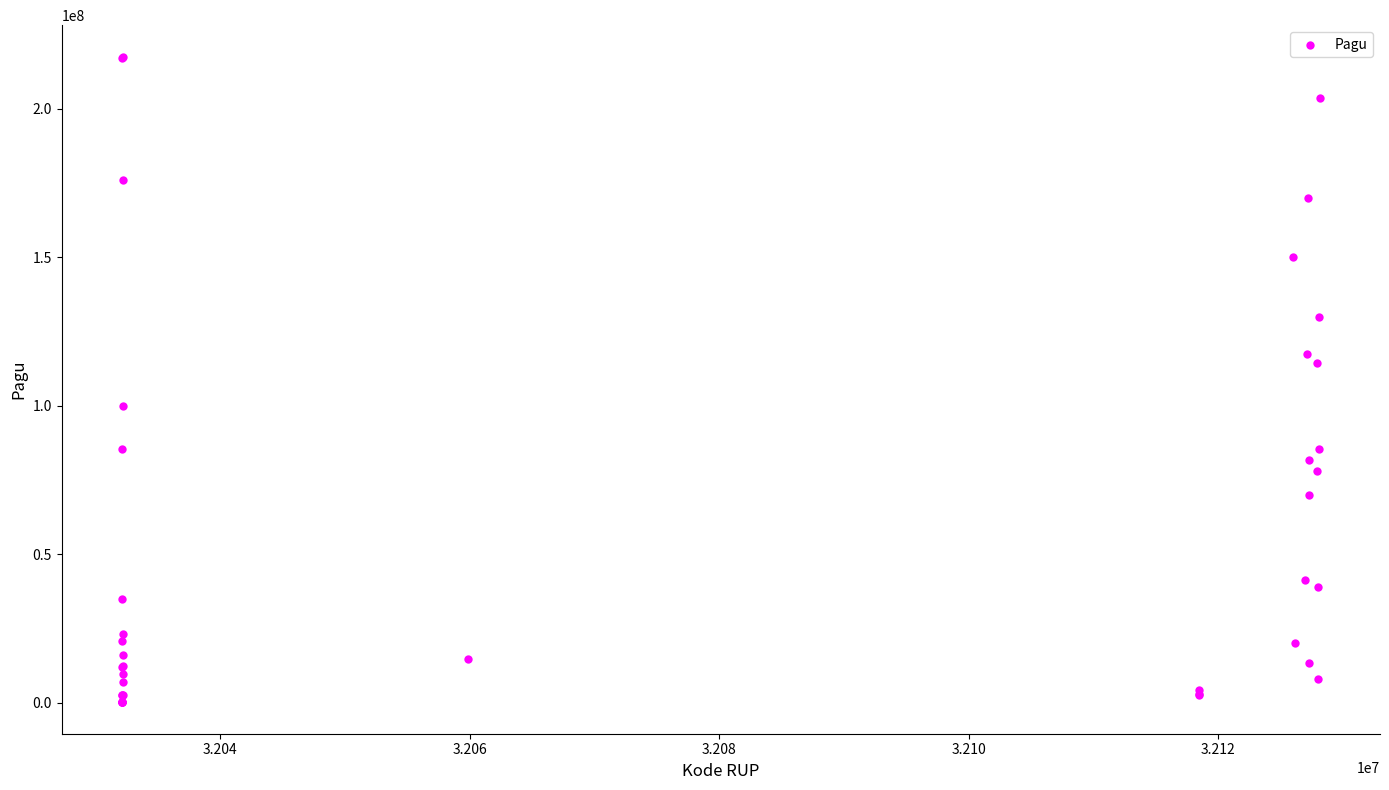

What Y value in the scatter plot is closest to 108830000?

114296000